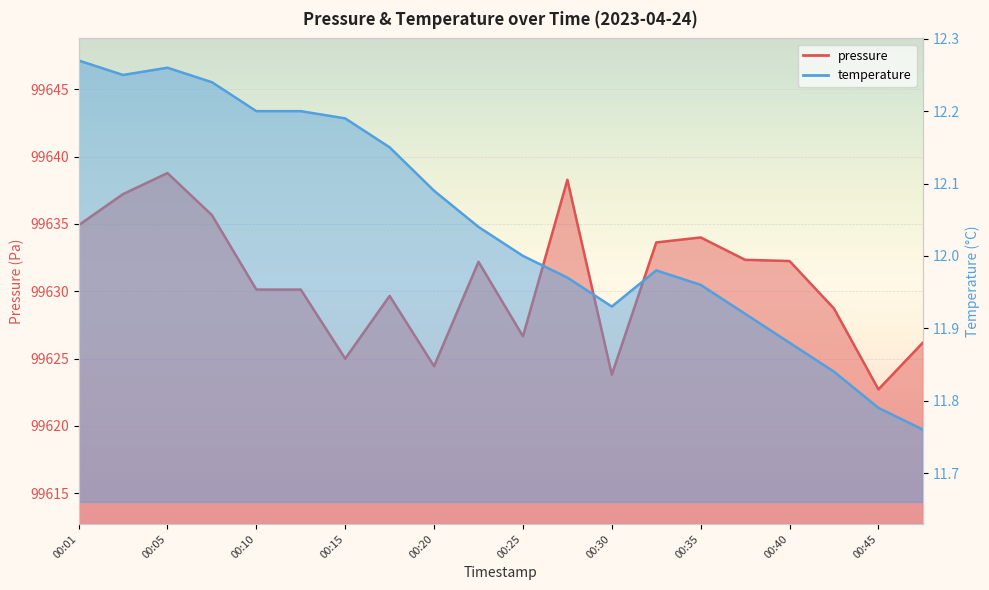

Rank the series at 00:03 from lowest to highest value.

temperature, pressure